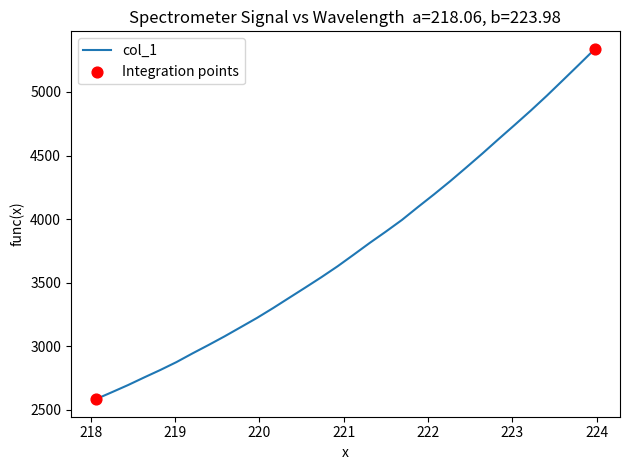

What is the maximum value shown in the chart?

5339.3